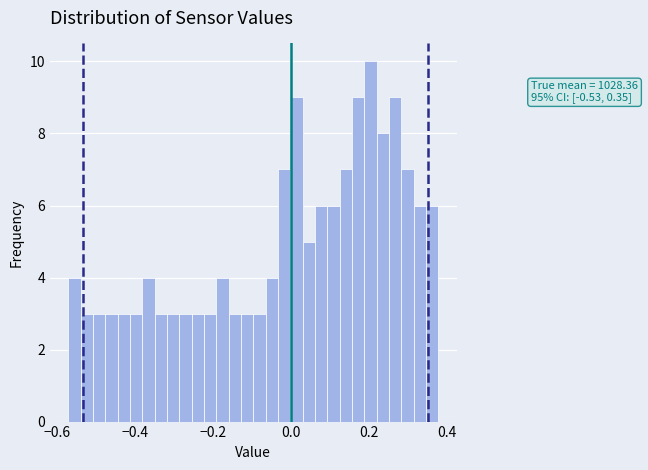

Read against the x-axis, roughly where is the centre of the tallest bar?

0.20